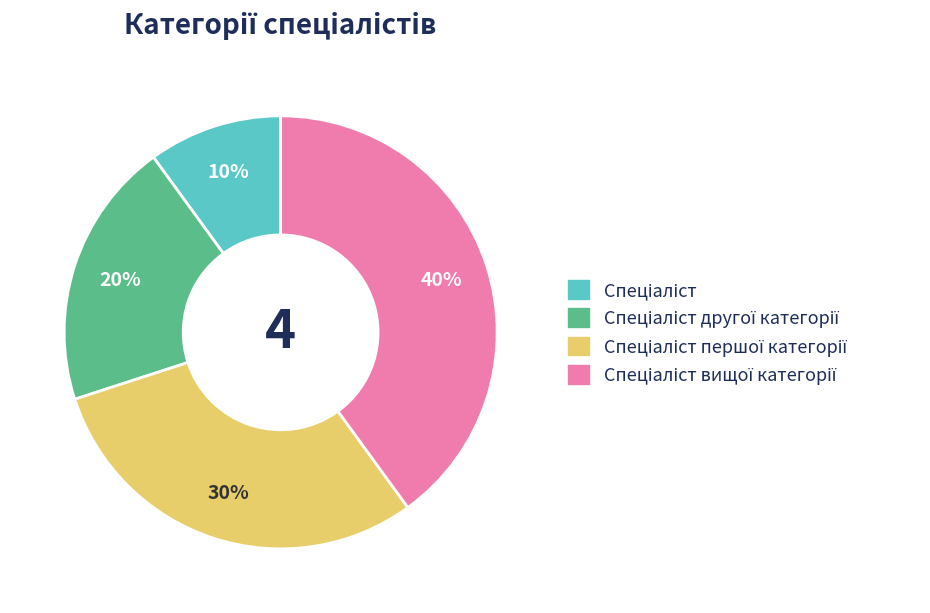

Is there a majority slice in this chart?

No